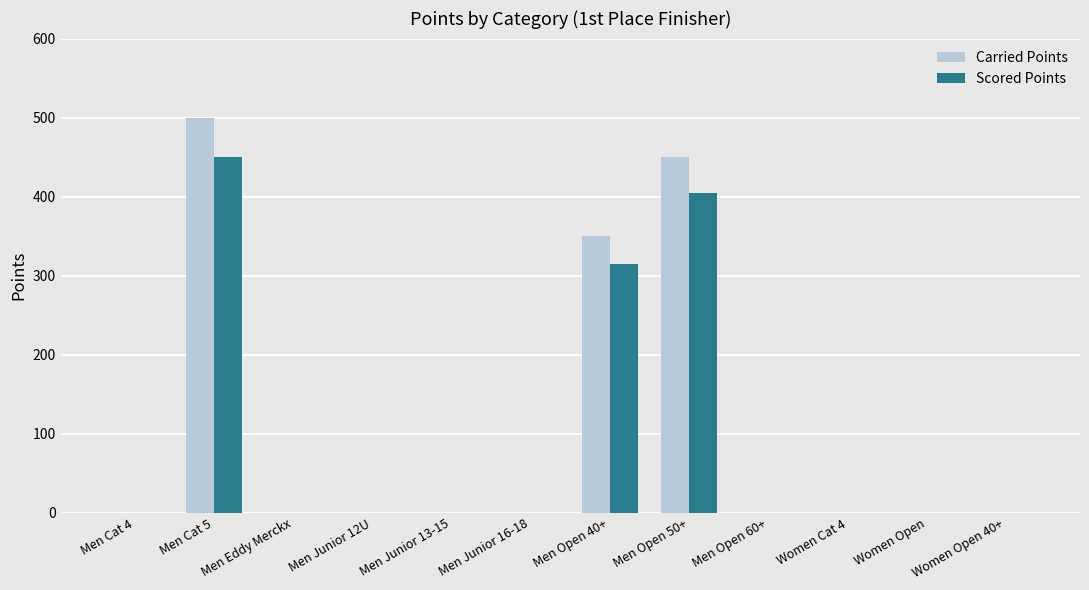

Reading left to right, extract all data points from this chart.

Carried Points: Men Cat 4=0	Men Cat 5=500	Men Eddy Merckx=0	Men Junior 12U=0	Men Junior 13-15=0	Men Junior 16-18=0	Men Open 40+=350	Men Open 50+=450	Men Open 60+=0	Women Cat 4=0	Women Open=0	Women Open 40+=0
Scored Points: Men Cat 4=0	Men Cat 5=450	Men Eddy Merckx=0	Men Junior 12U=0	Men Junior 13-15=0	Men Junior 16-18=0	Men Open 40+=315	Men Open 50+=405	Men Open 60+=0	Women Cat 4=0	Women Open=0	Women Open 40+=0